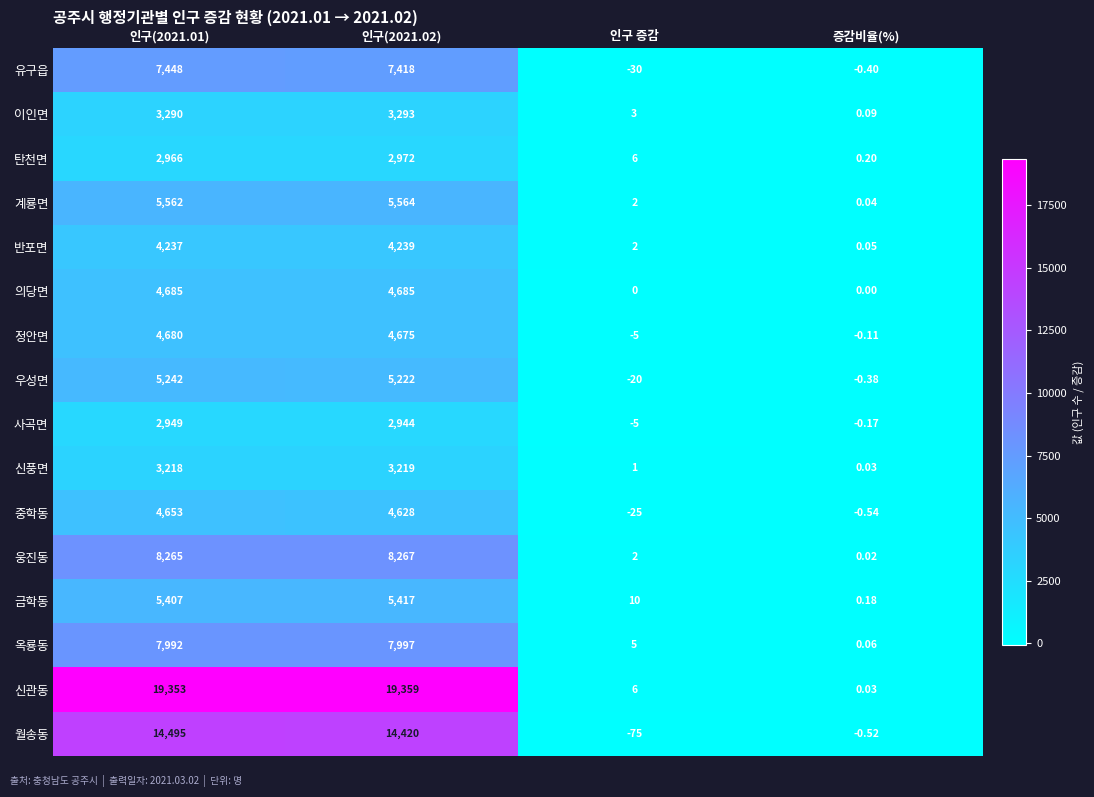

How many values in the 신풍면 series are below 3218?

2